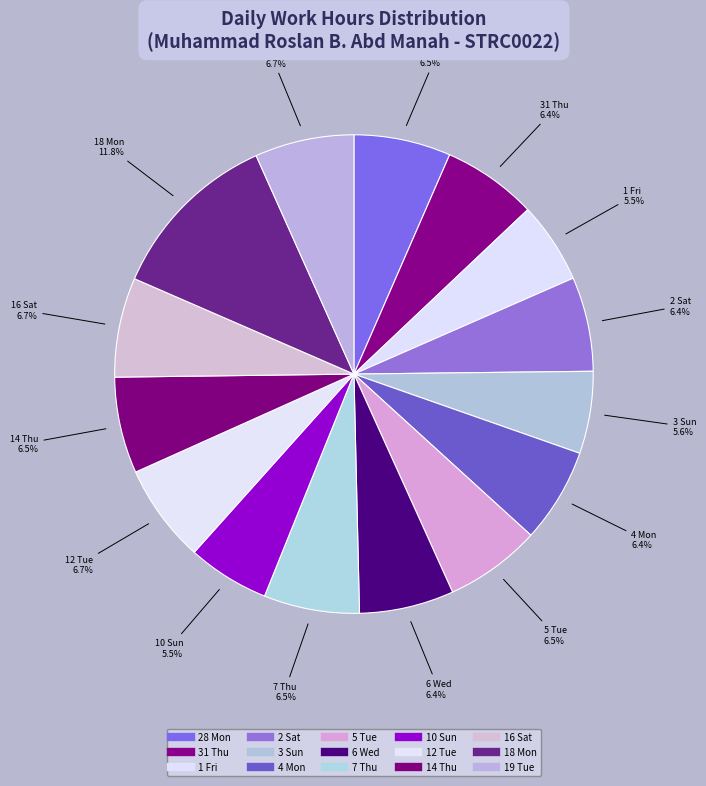

To the nearest percent, what portion does 3 Sun represent?

6%